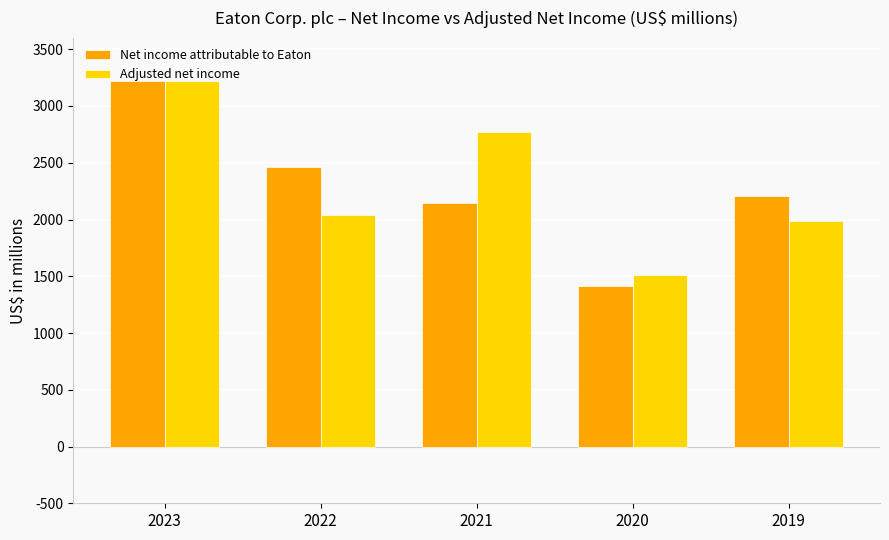

Rank the series at 2019 from highest to lowest value.

Net income attributable to Eaton, Adjusted net income